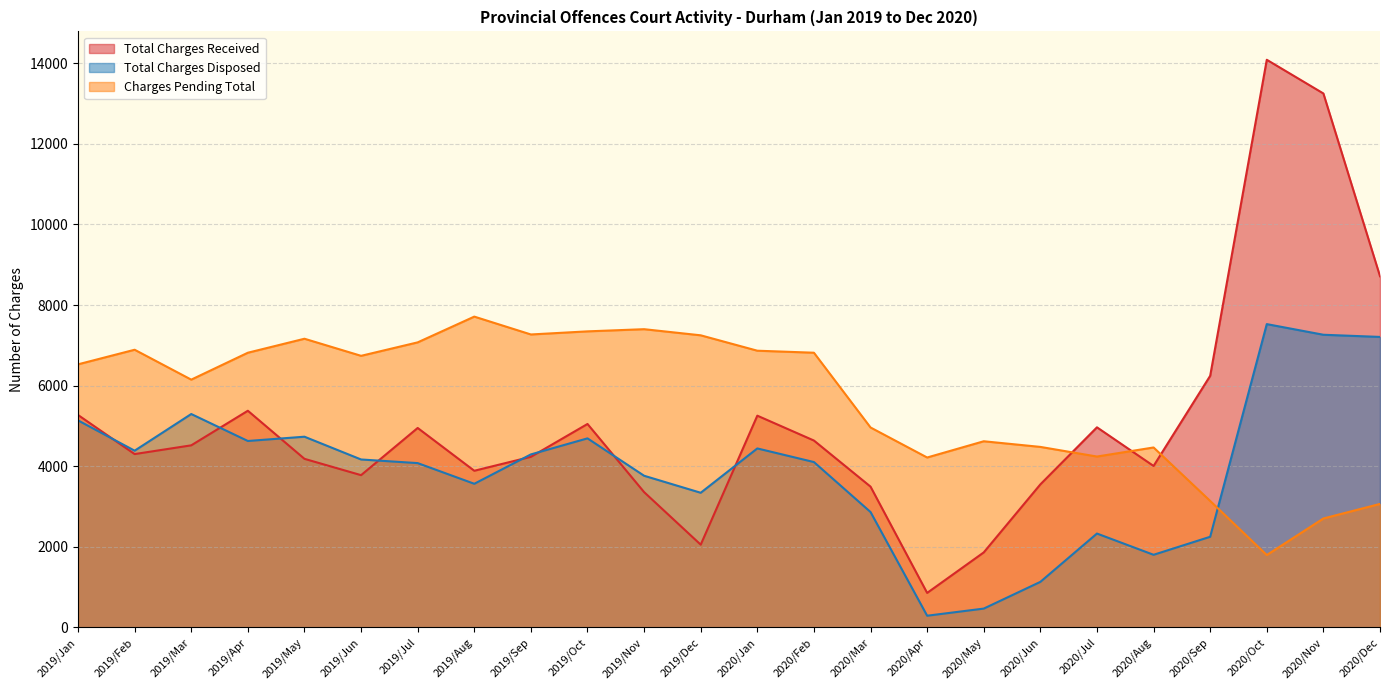

Between 2019/Mar and 2019/Jul, which series saw the biggest shift?

Total Charges Disposed